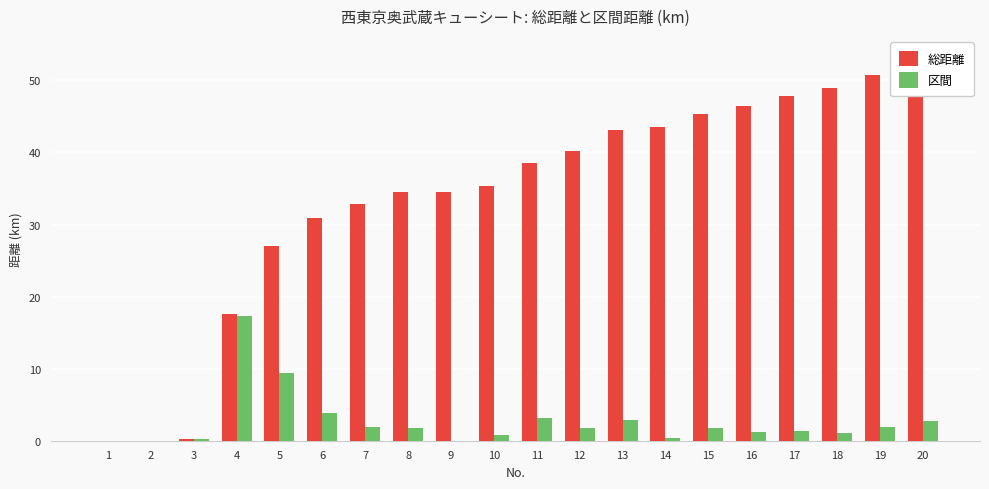

Which series has the largest range (max minus min)?

総距離